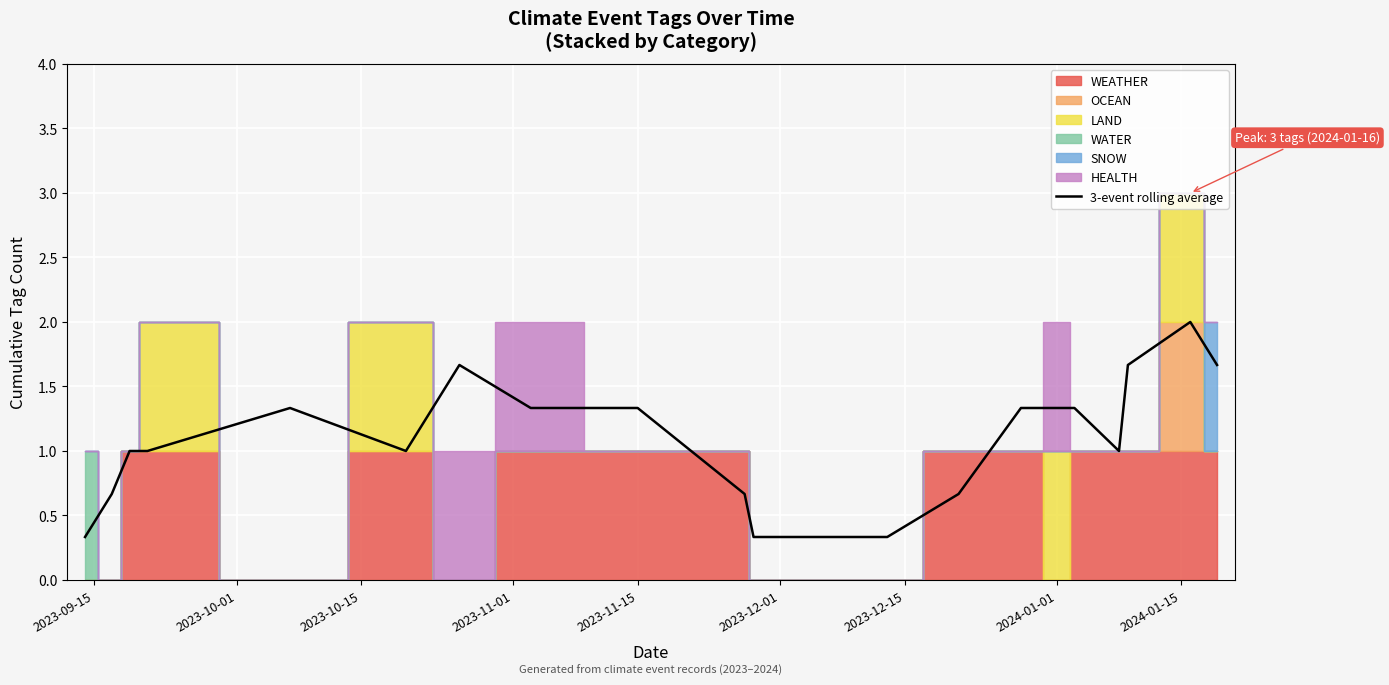

What is the maximum value for 3-event rolling average?

2.0